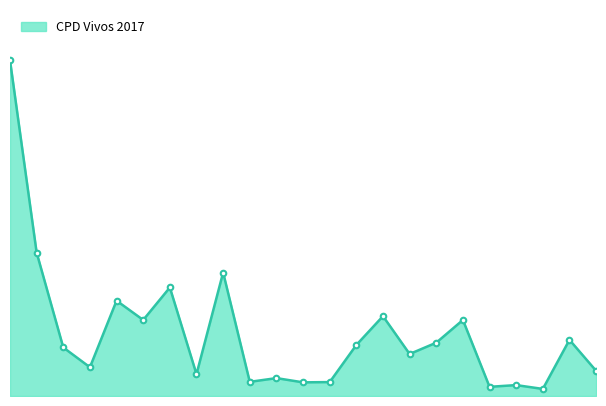

Does the chart have visible grid lines?

No